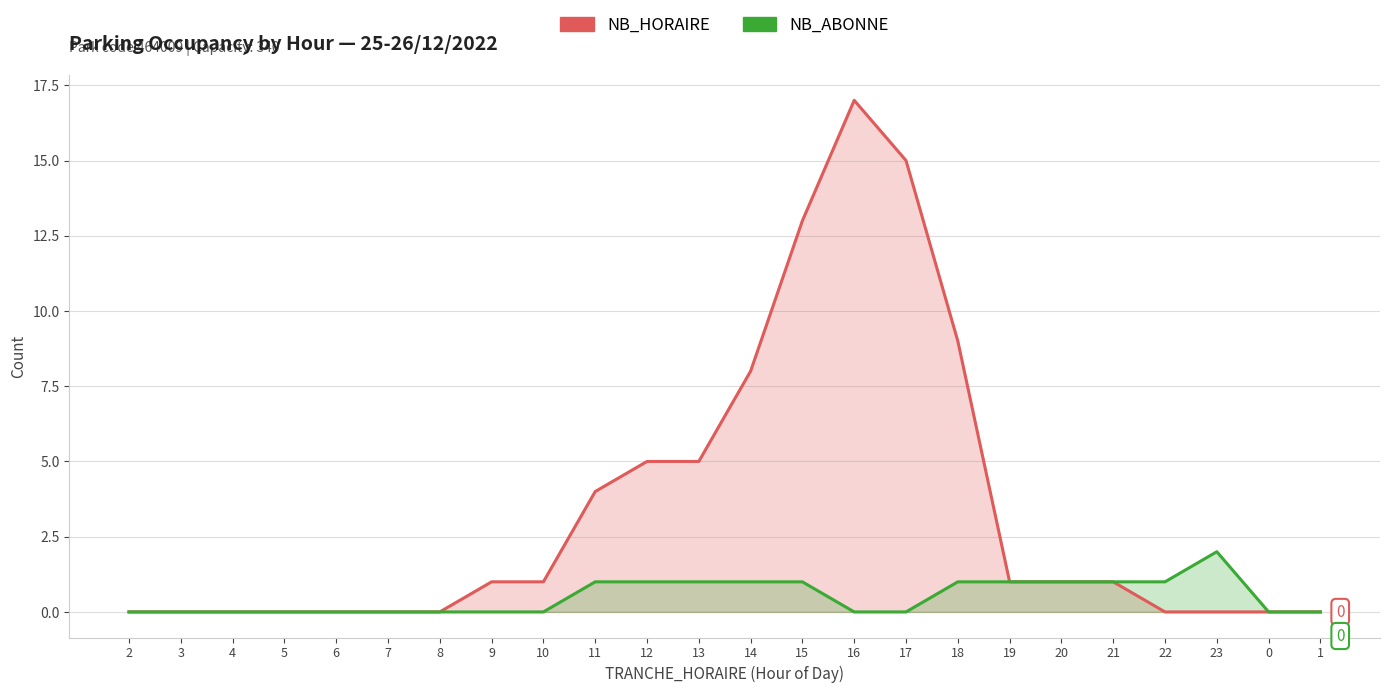

True or false: NB_HORAIRE and NB_ABONNE cross at least once.

False